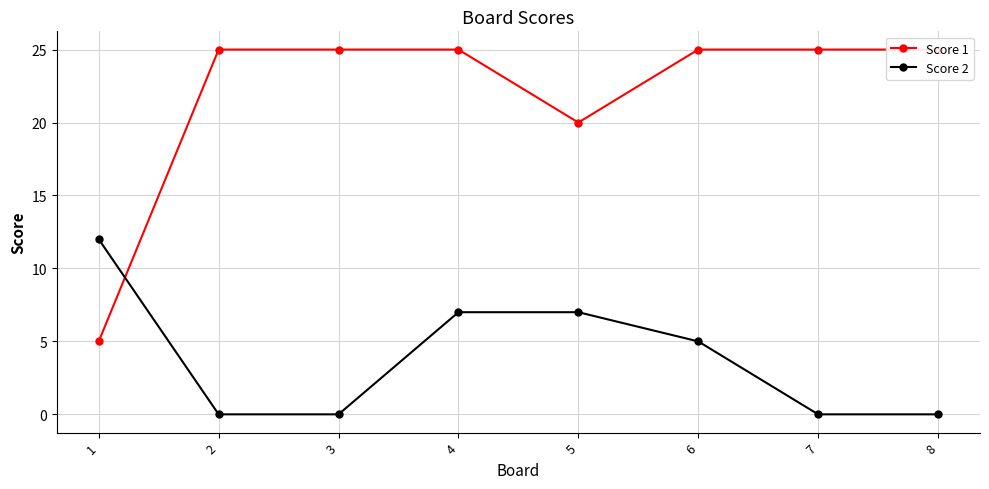

What is the difference between the highest and lowest values at 2?

25